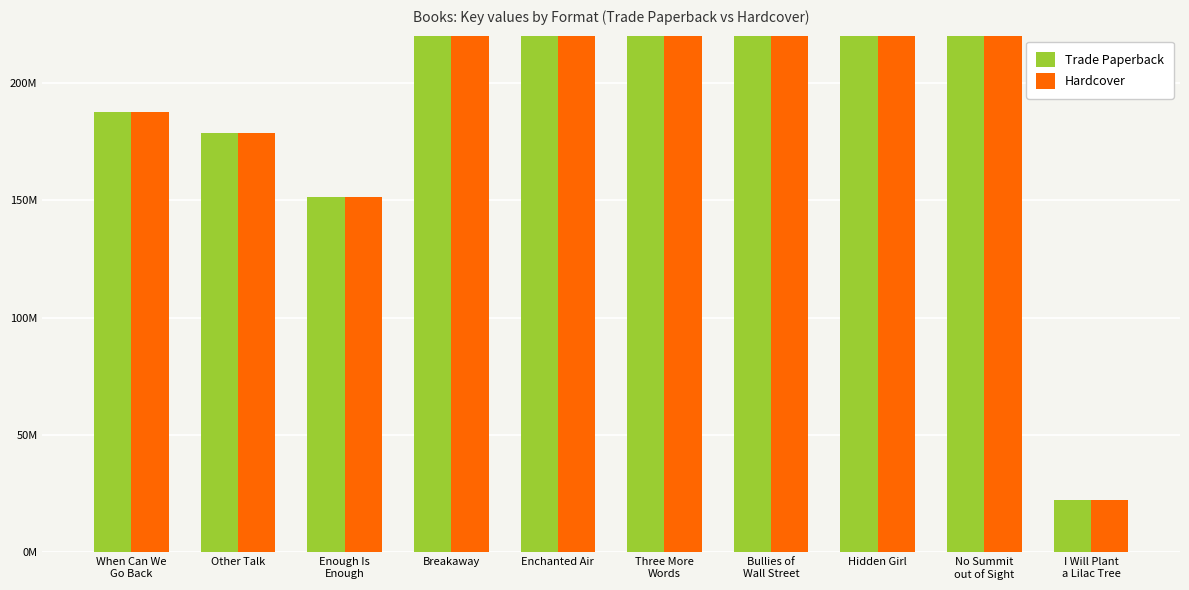

Read the Trade Paperback value at Enchanted Air, to the nearest 10.

476033510